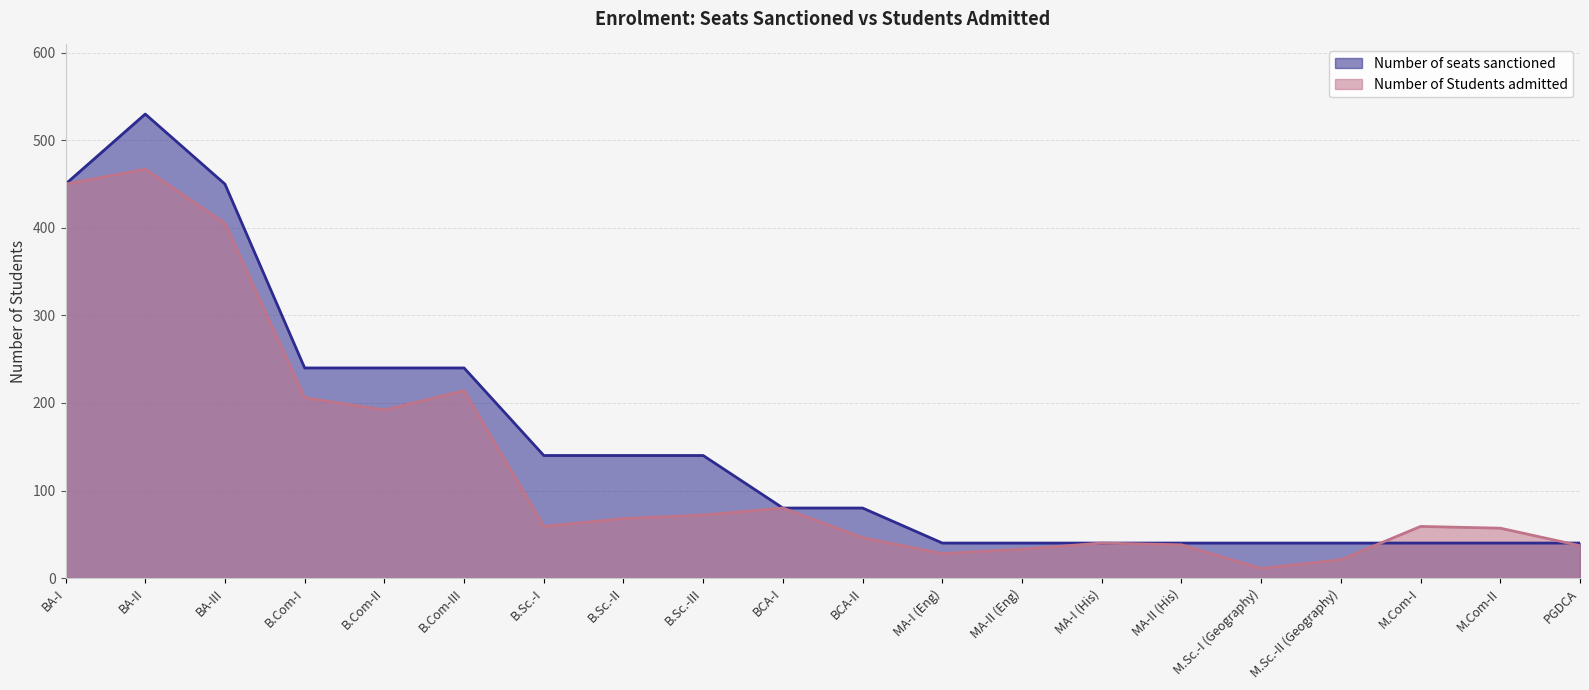

Rank the series by their average value, from lowest to highest.

Number of Students admitted, Number of seats sanctioned